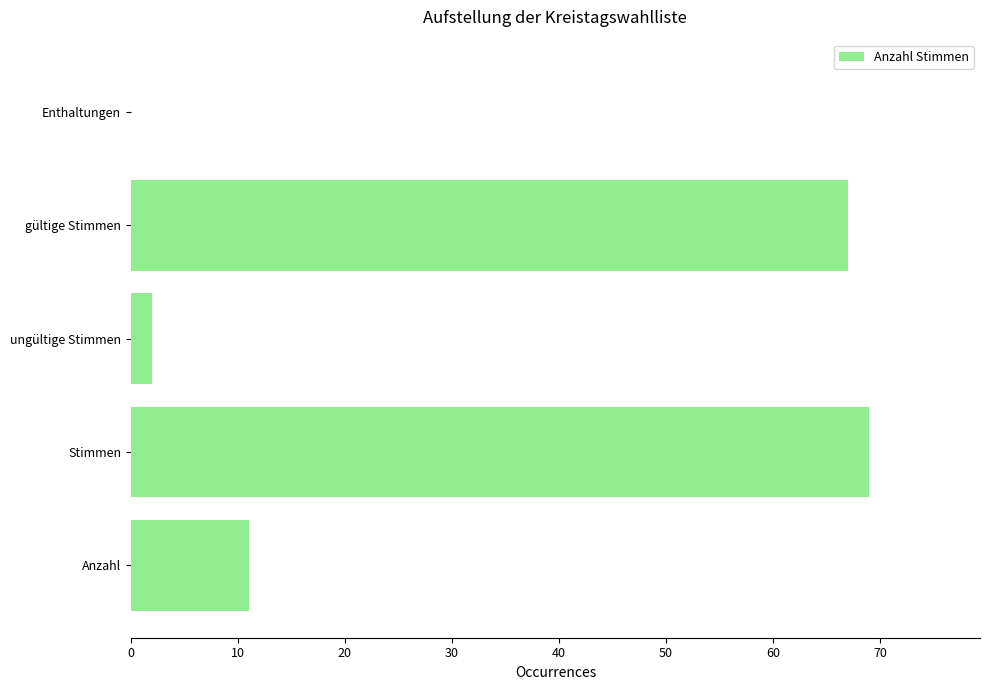

The chart shows a value of 2 at ungültige Stimmen. True or false?

True